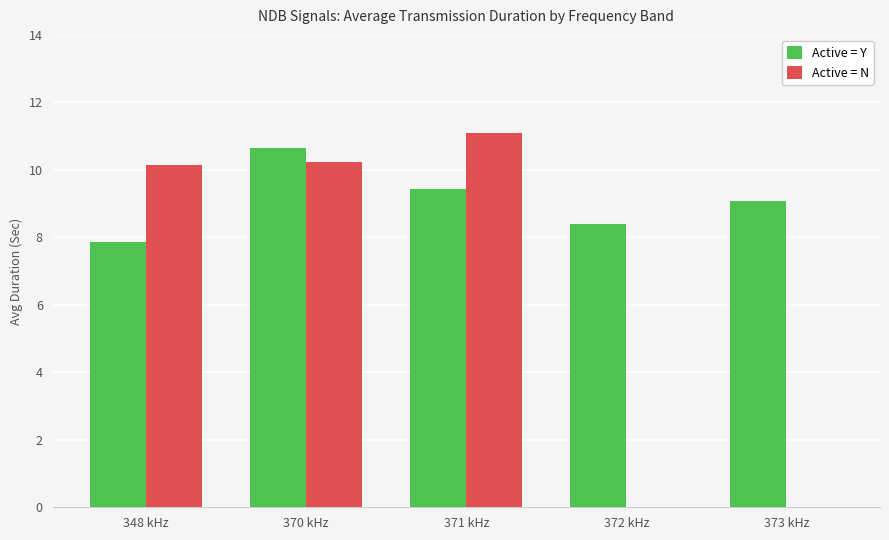

Which series changed the most between 371 kHz and 373 kHz?

Active = N